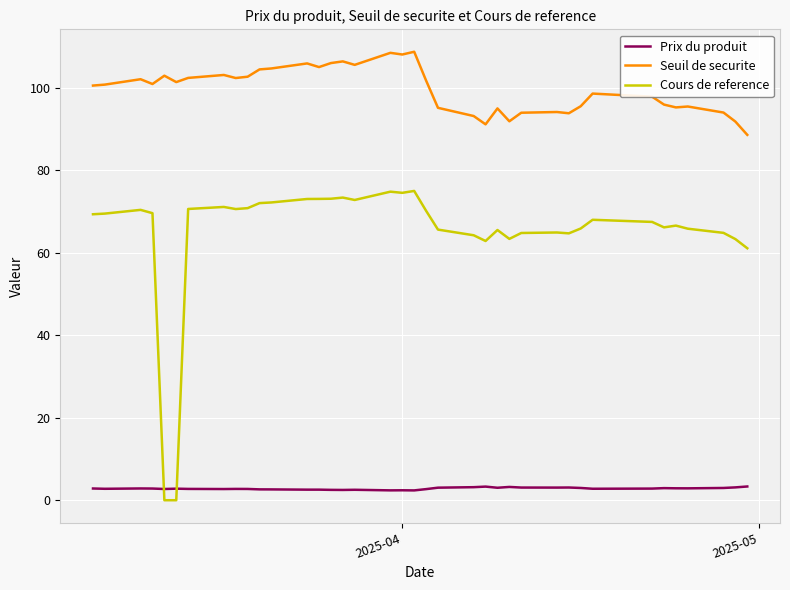

What is the difference between the second highest and second lowest values in the Prix du produit series?

0.9